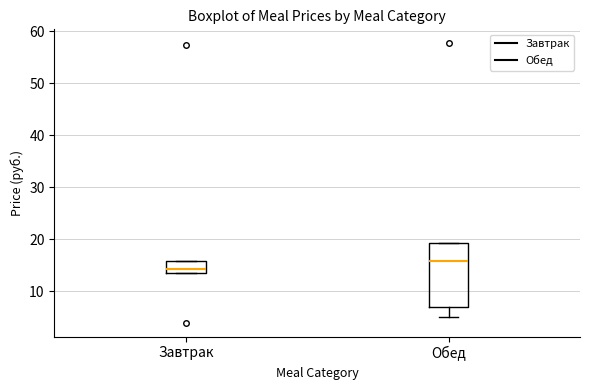

Reading left to right, transcribe this box plot: for each box, give where its median line is, the range the box spans, and where its two whiskers end, as read against the y-axis. The values are not printed on the chart, so give them approximately, as read against the axis.

Завтрак: median 14 (just above the box's lower edge), box 14 to 16, whiskers 14 to 16
Обед: median 16, box 7 to 19, whiskers 5 to 19